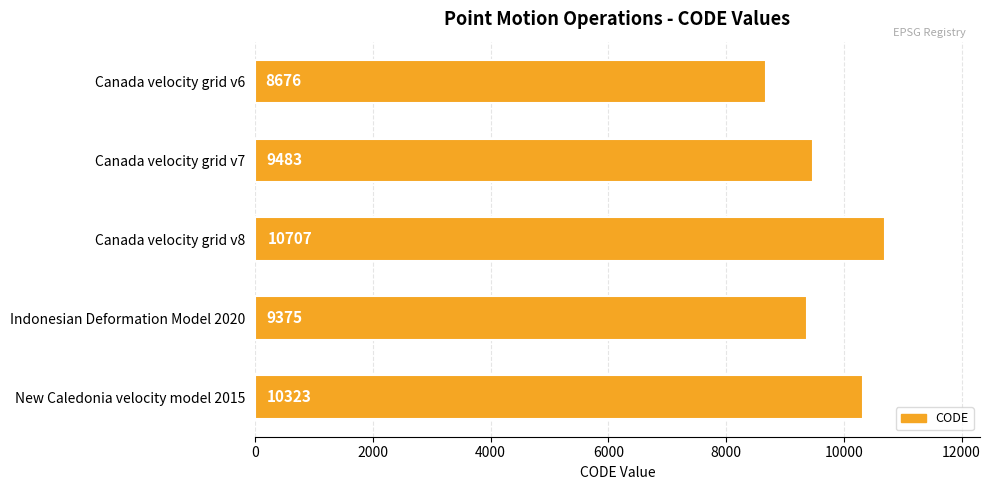

Reading bottom to top, what are all the values shown in this chart?

New Caledonia velocity model 2015=10323	Indonesian Deformation Model 2020=9375	Canada velocity grid v8=10707	Canada velocity grid v7=9483	Canada velocity grid v6=8676